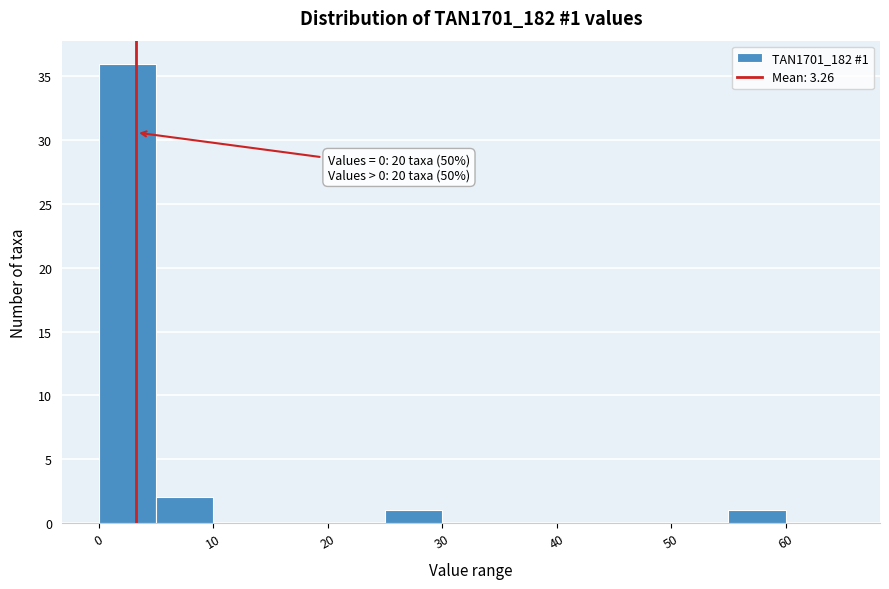

Which range on the x-axis has the tallest bar?

0 to 5